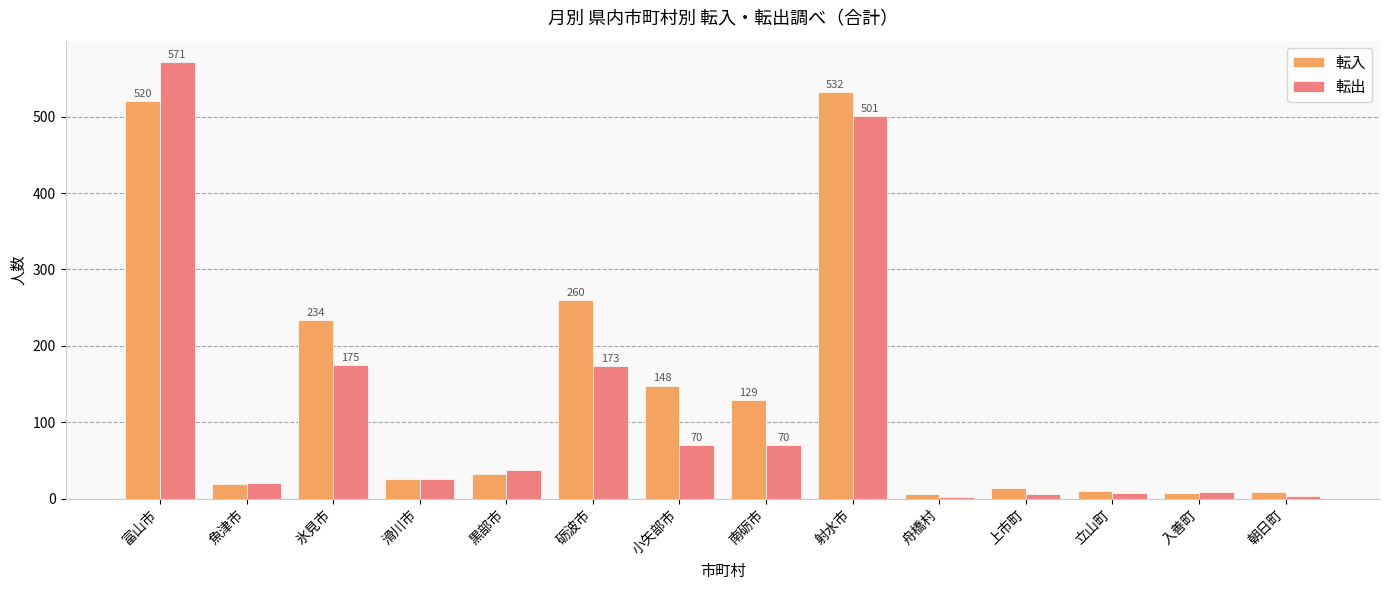

Between 富山市 and 砺波市, which series saw the biggest shift?

転出